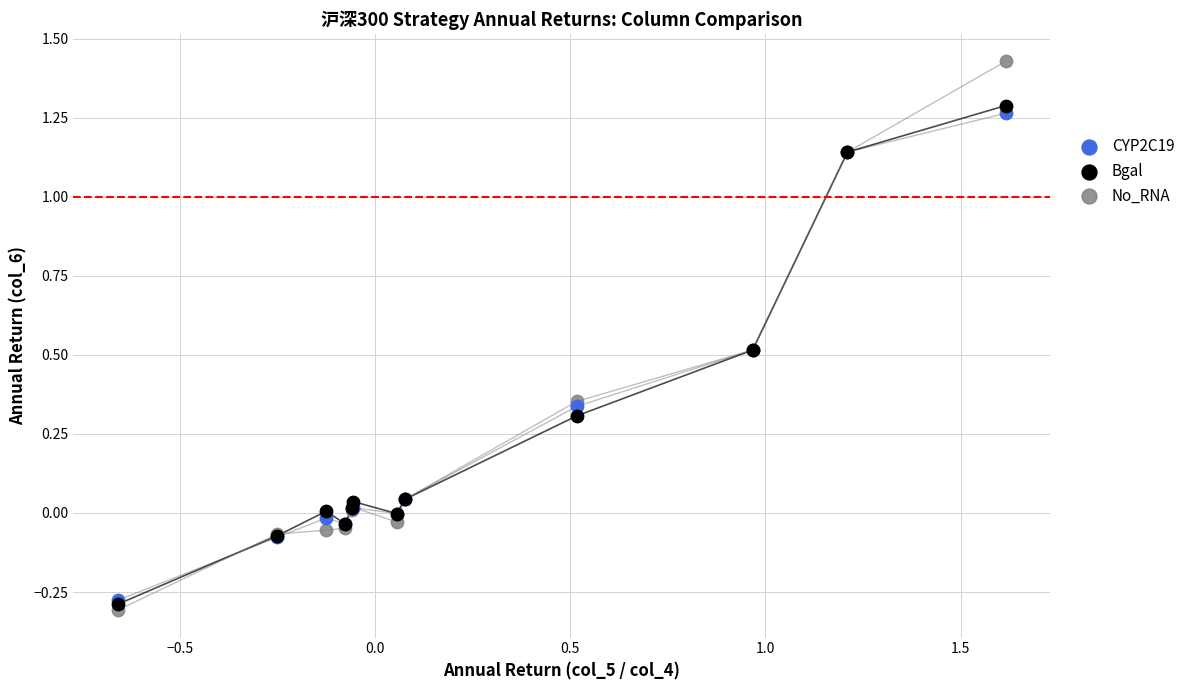

What are all the series names shown in the legend?

CYP2C19, Bgal, No_RNA